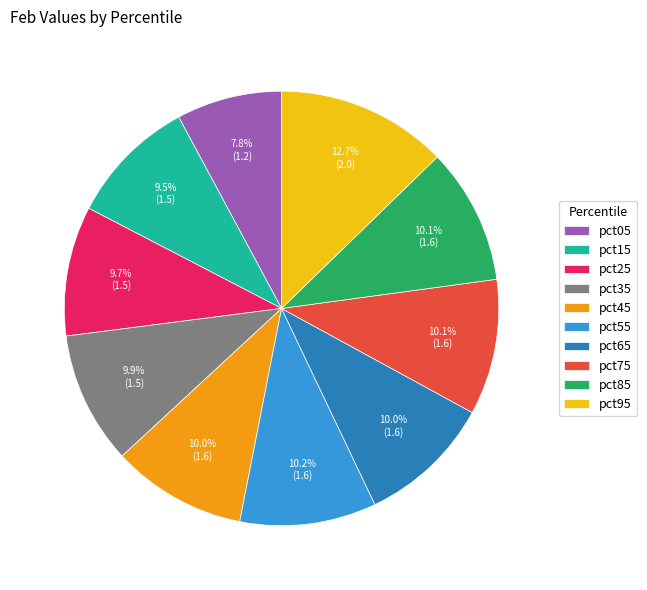

True or false: pct35 accounts for 1% of the total.

False